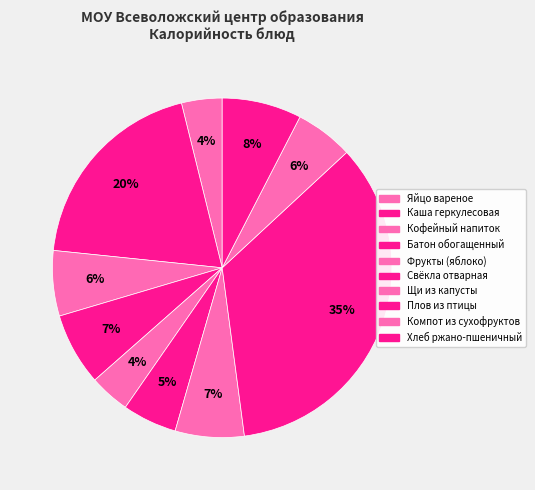

Is Хлеб ржано-пшеничный the majority of the pie?

No